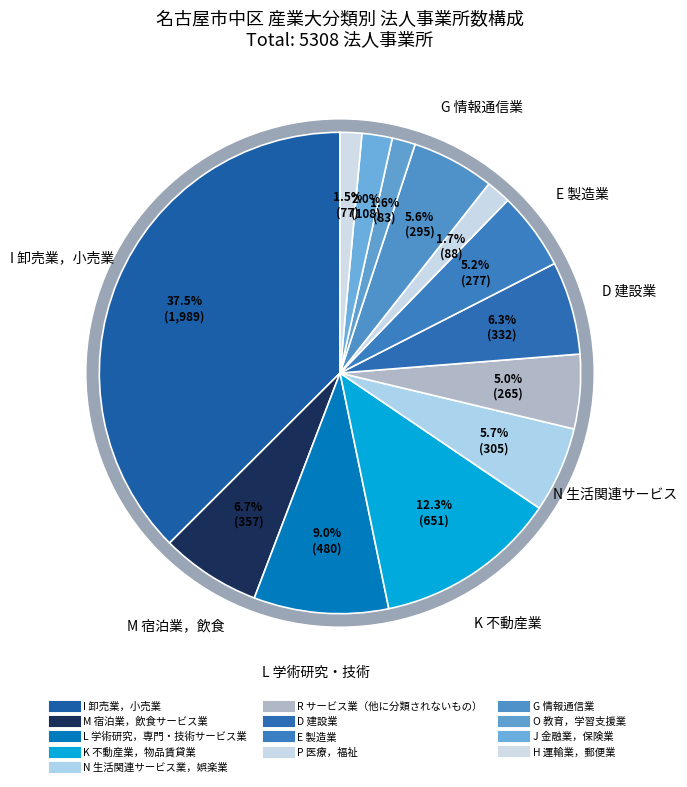

True or false: P 医療，福祉 accounts for 7% of the total.

False